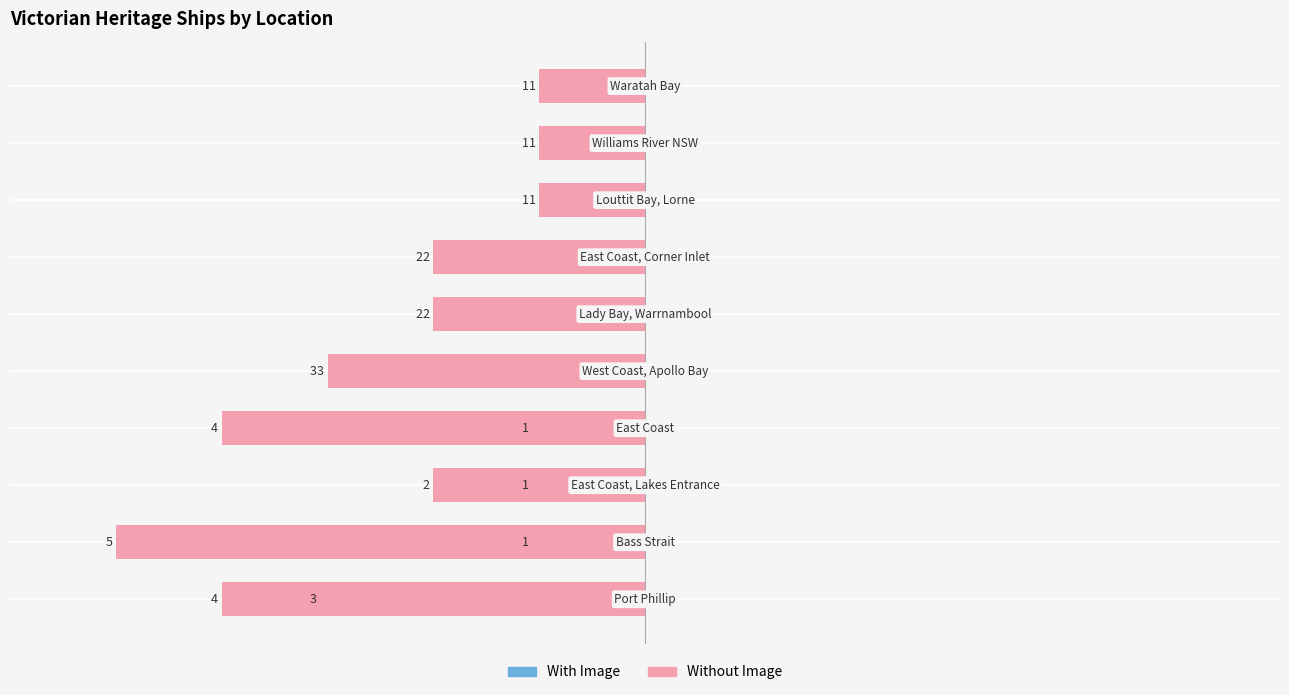

The Without Image series shows 4 at 0. True or false?

True